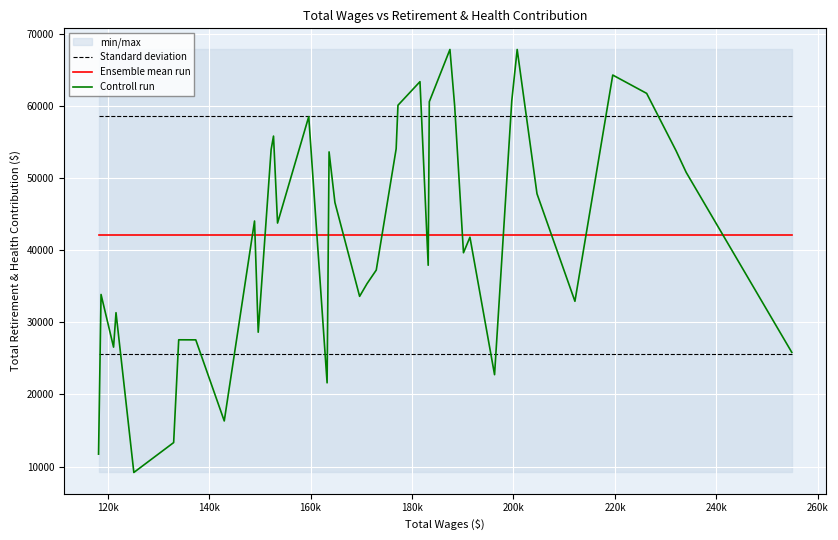

True or false: Ensemble mean run and Standard deviation cross at least once.

False